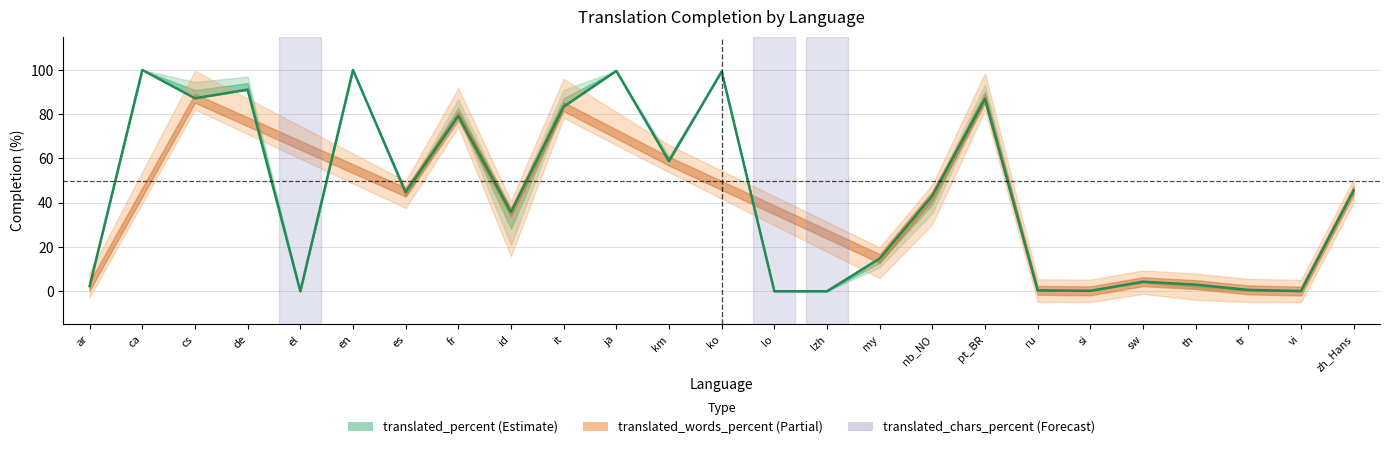

At which label is the value closest to 50?

zh_Hans